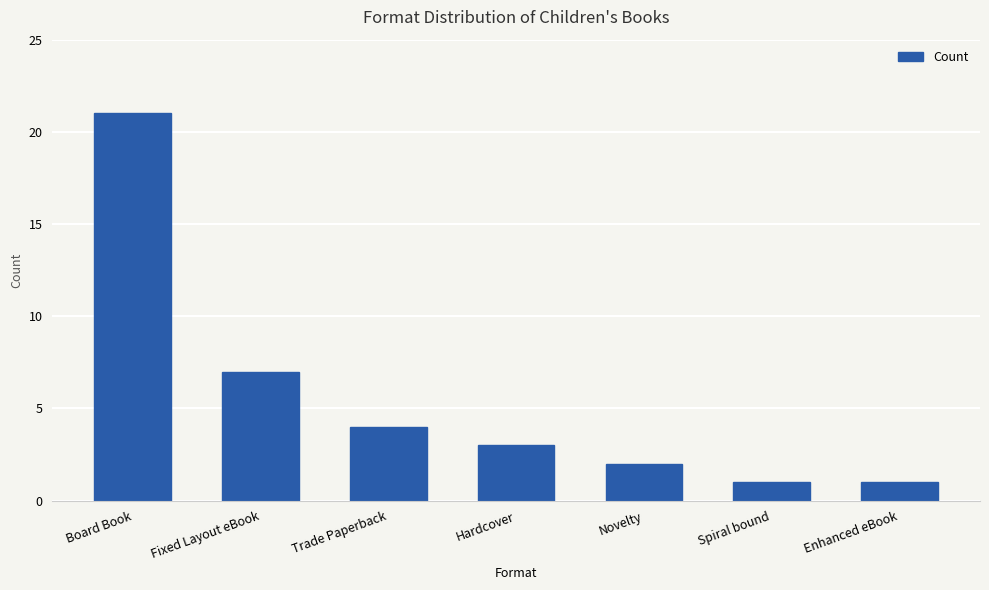

How many values are below 3?

3